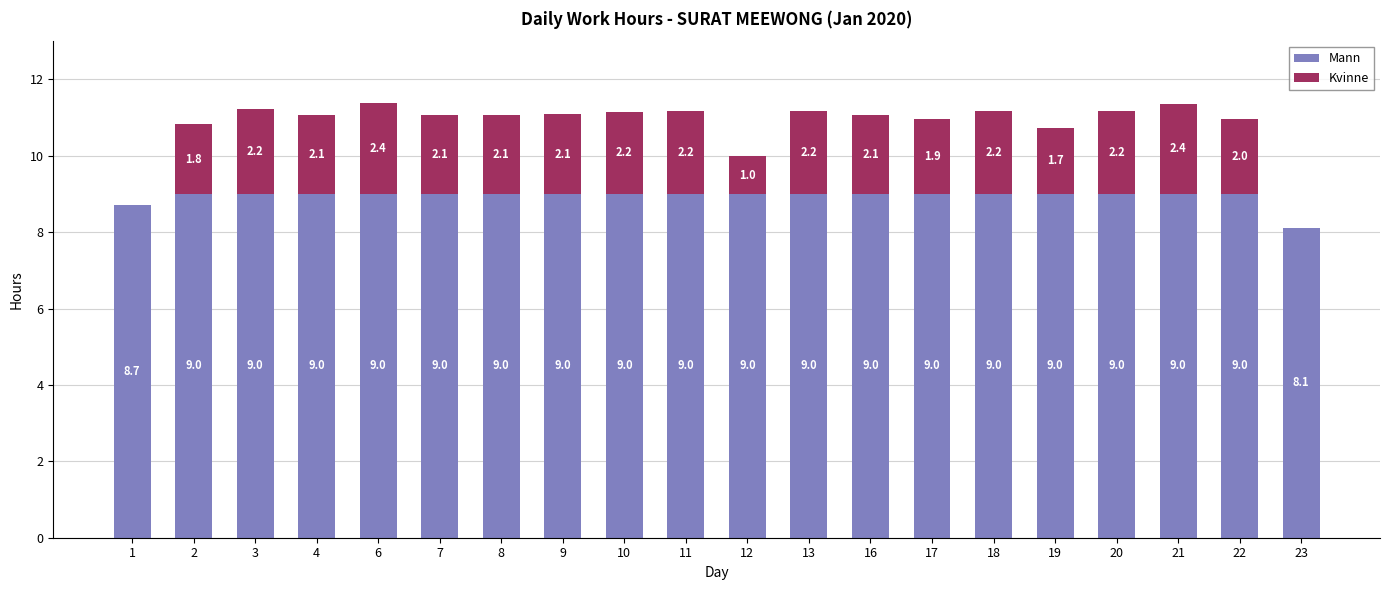

What is the total value across all series at 3?

11.2